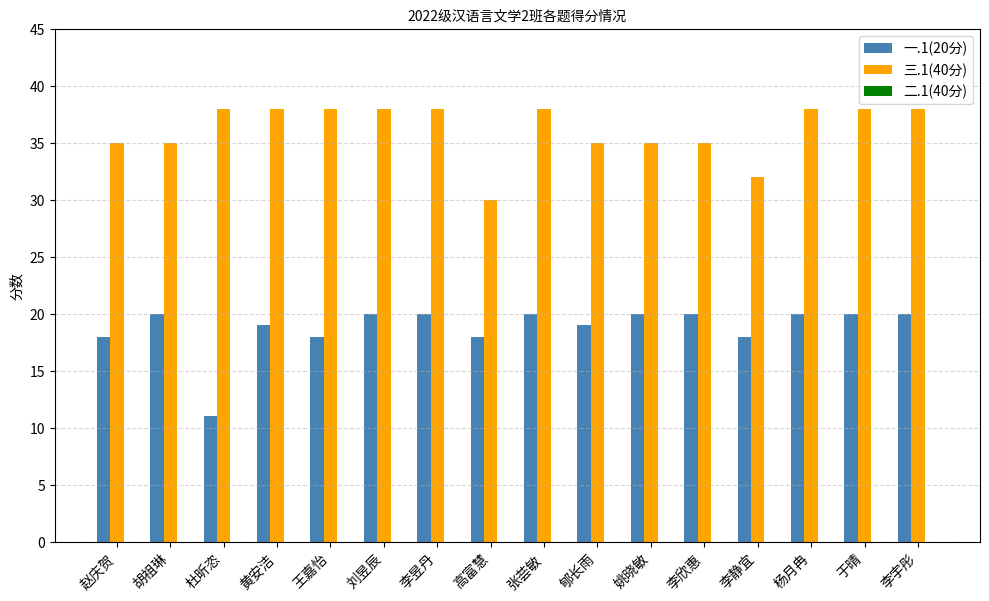

The 三.1(40分) series shows 20 at 张荟敏. True or false?

False